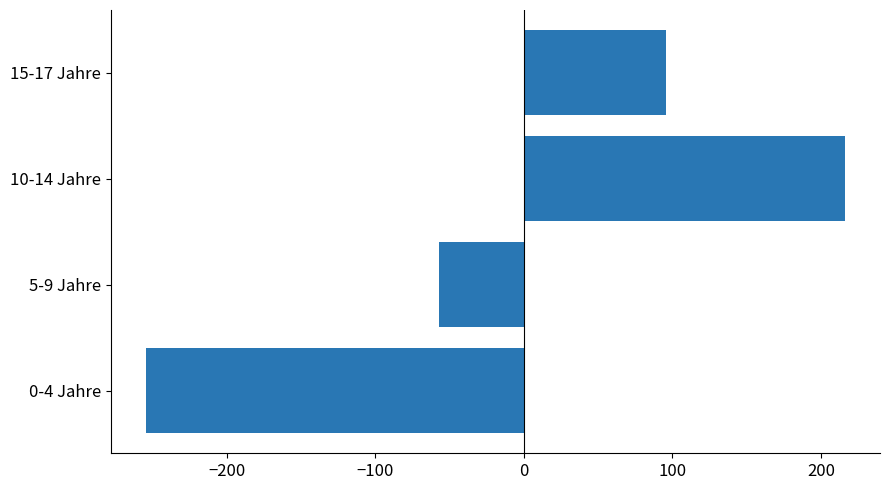

What is the ratio of the value at 10-14 Jahre to the value at 15-17 Jahre?

2.3